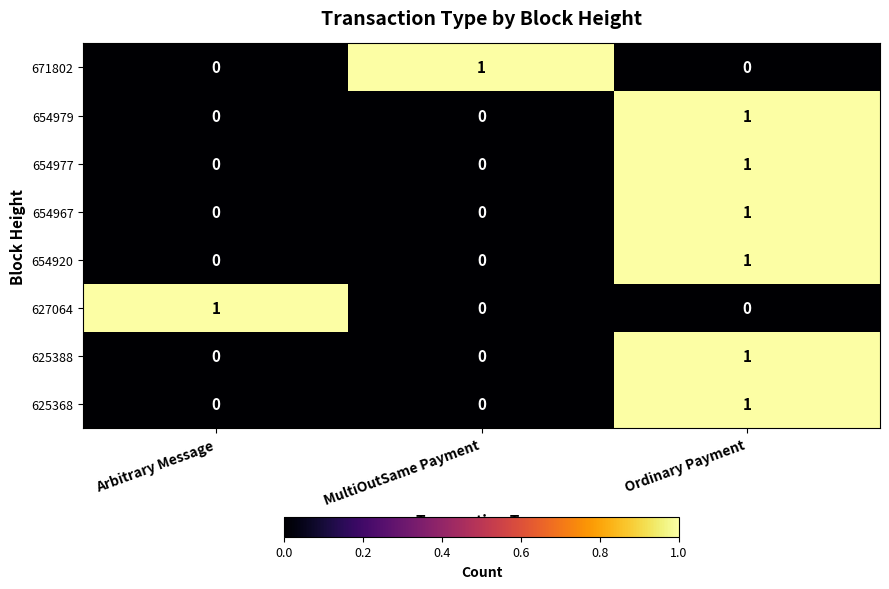

Reading right to left, what are all the values shown in this chart?

671802: 0	1	0
654979: 1	0	0
654977: 1	0	0
654967: 1	0	0
654920: 1	0	0
627064: 0	0	1
625388: 1	0	0
625368: 1	0	0